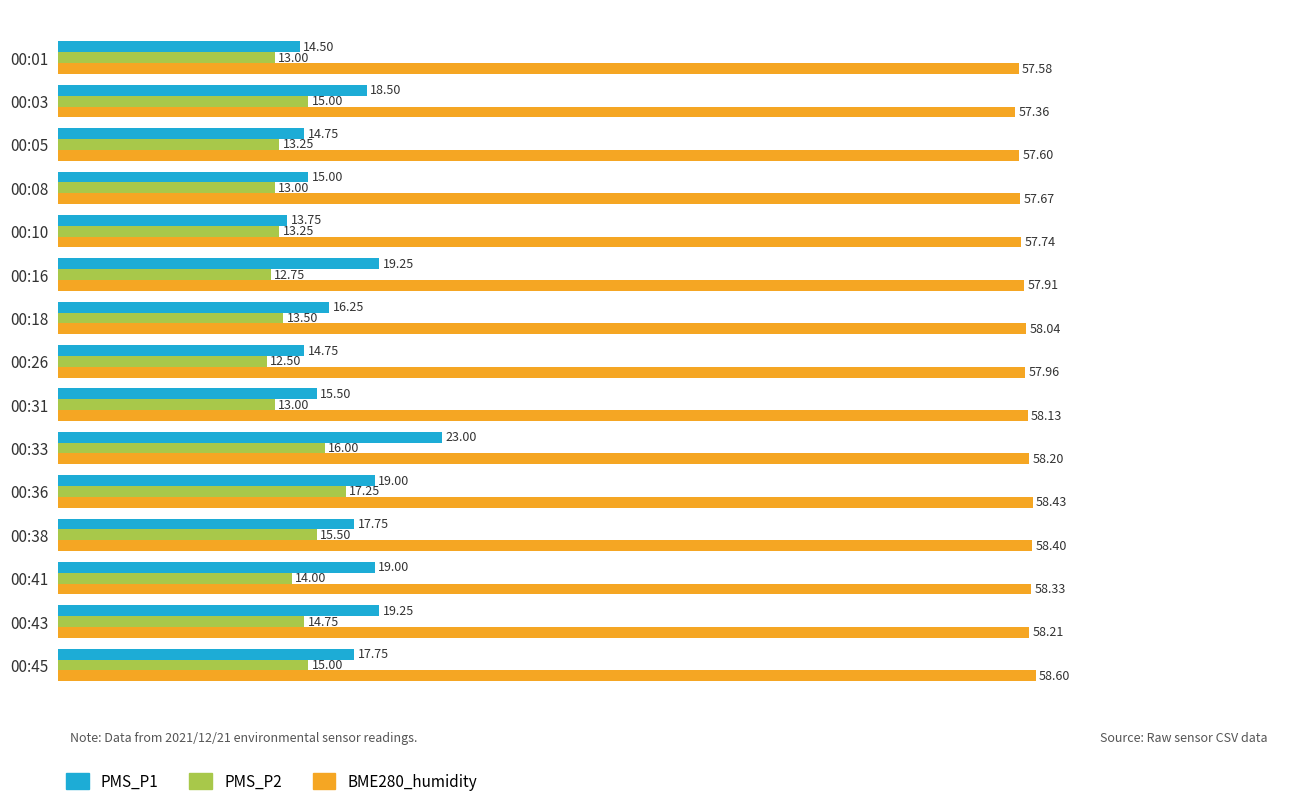

At how many categories does at least one series exceed 49?

15